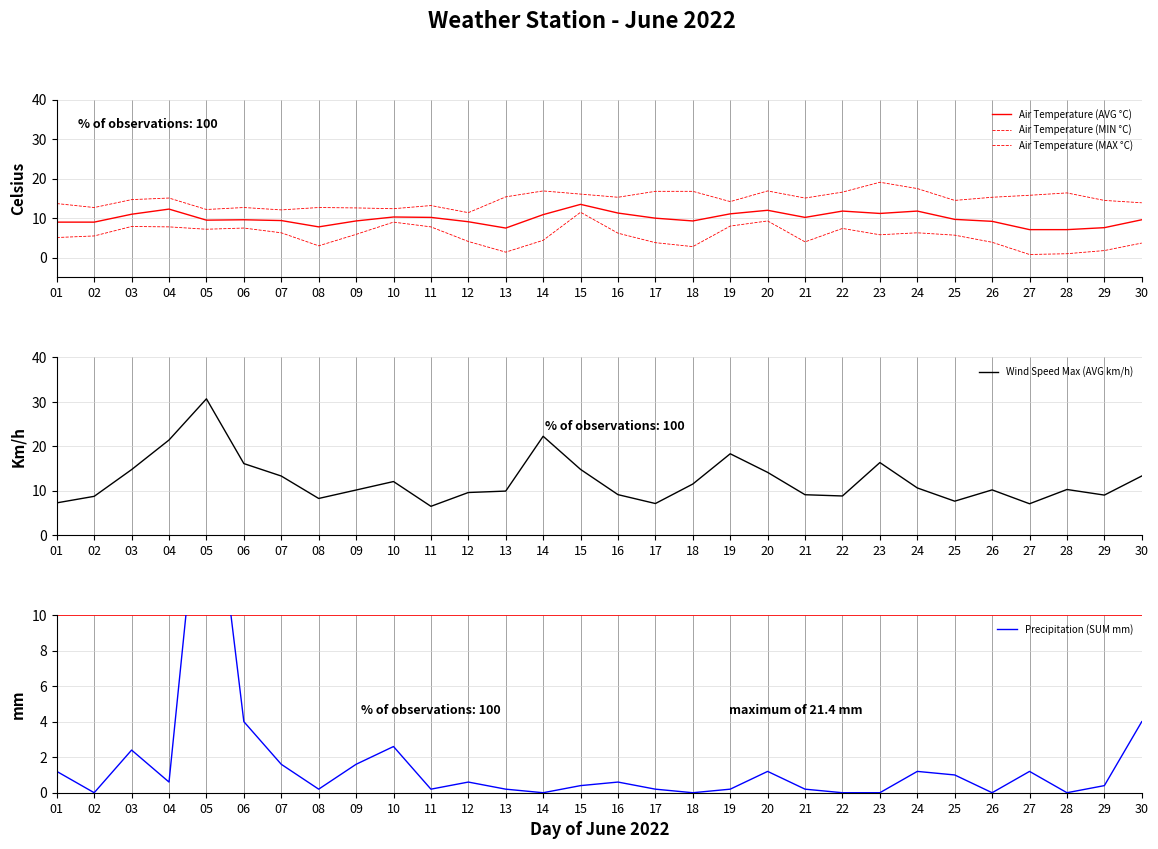

Which series ends up on top after the final intersection of Air Temperature (AVG °C) and Precipitation (SUM mm)?

Air Temperature (AVG °C)